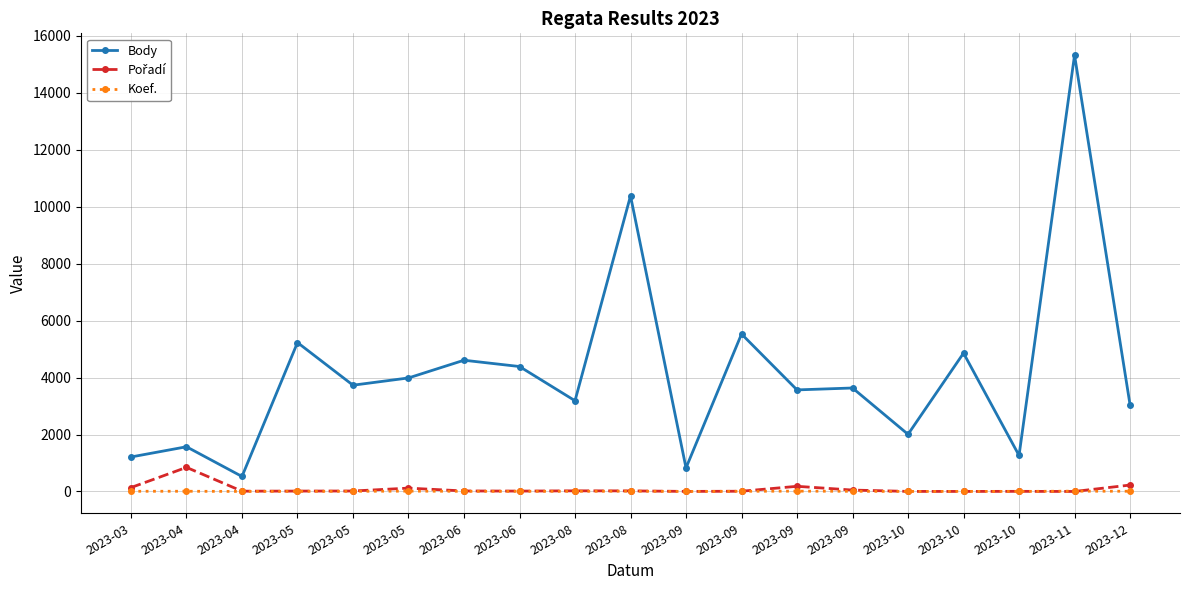

At 2023-12, list the series in order from smallest to largest.

Koef., Pořadí, Body